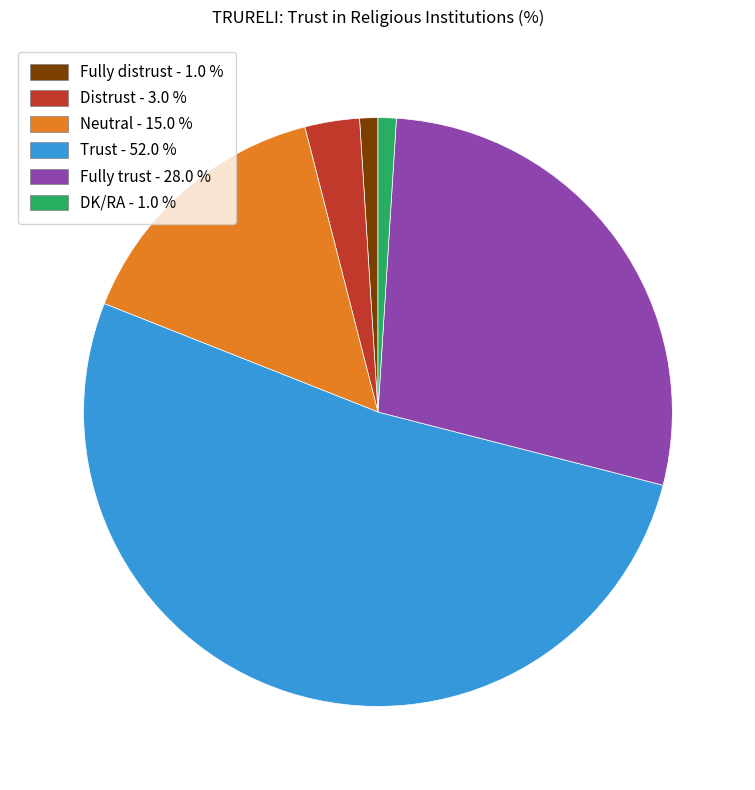

Which category has the biggest portion of the pie?

Trust